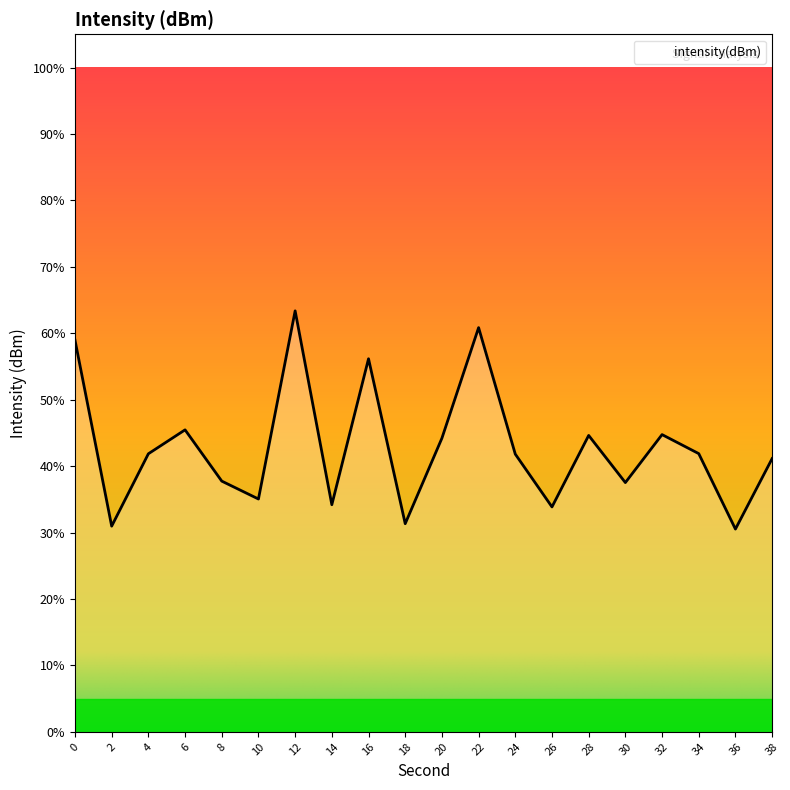

What is the maximum value shown in the chart?

63.4